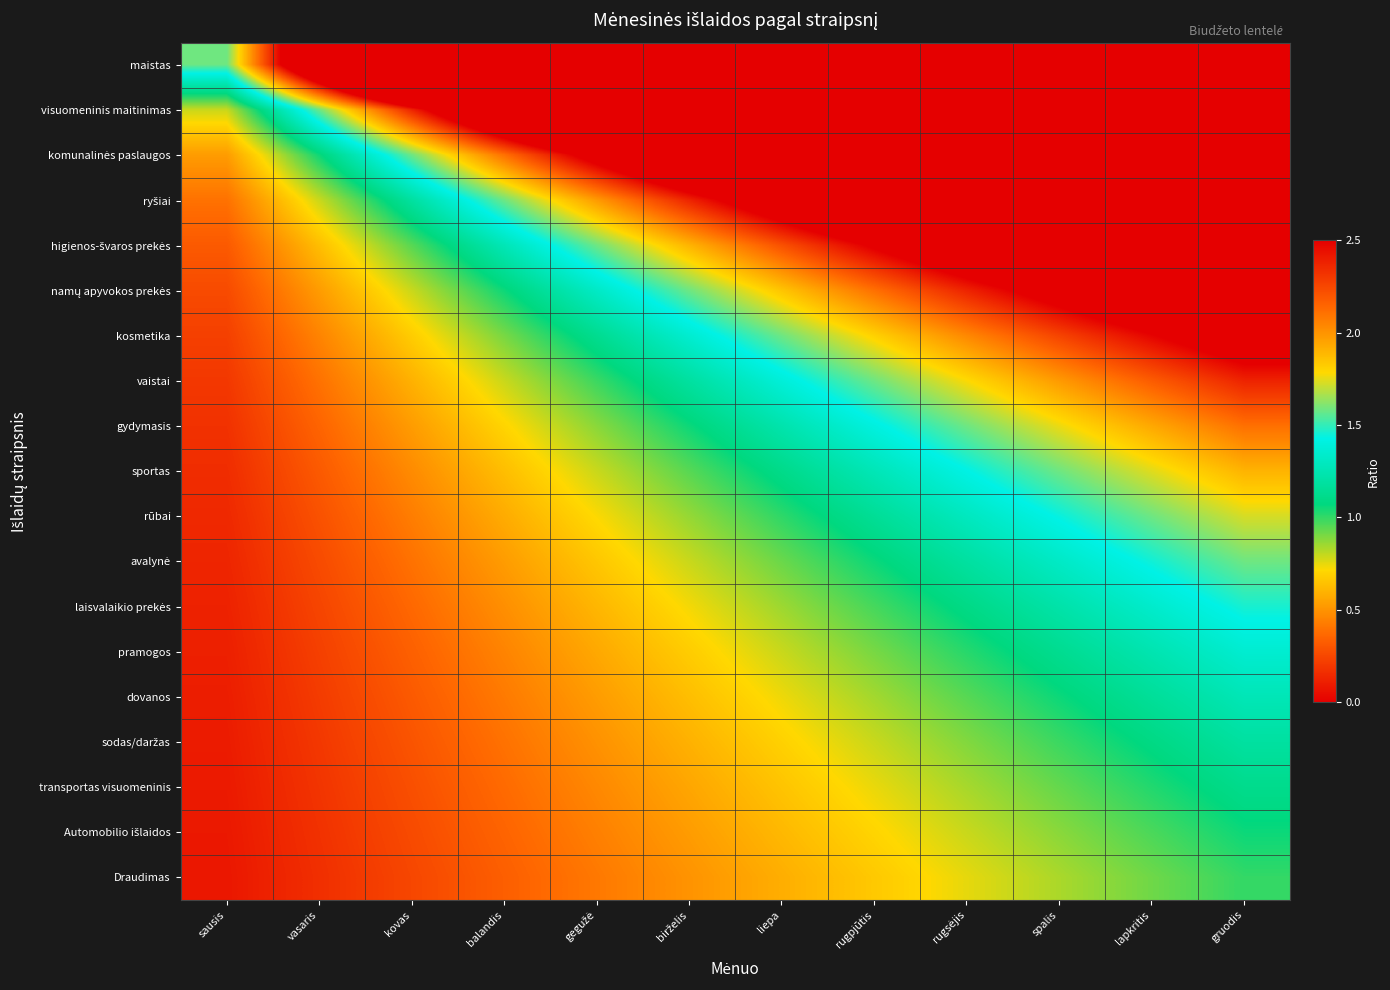

Which has a higher value, kovas or sausis?

kovas